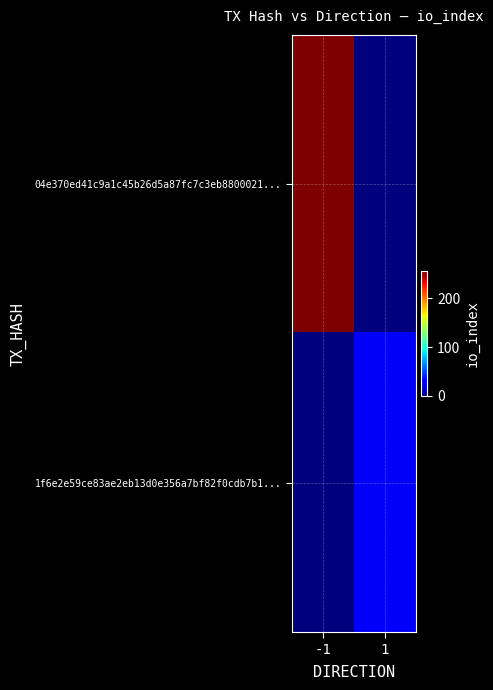

Reading left to right, what are all the values shown in this chart?

04e370ed41c9a1c45b26d5a87fc7c3eb8800021...: -1=255	1=0
1f6e2e59ce83ae2eb13d0e356a7bf82f0cdb7b1...: -1=0	1=27